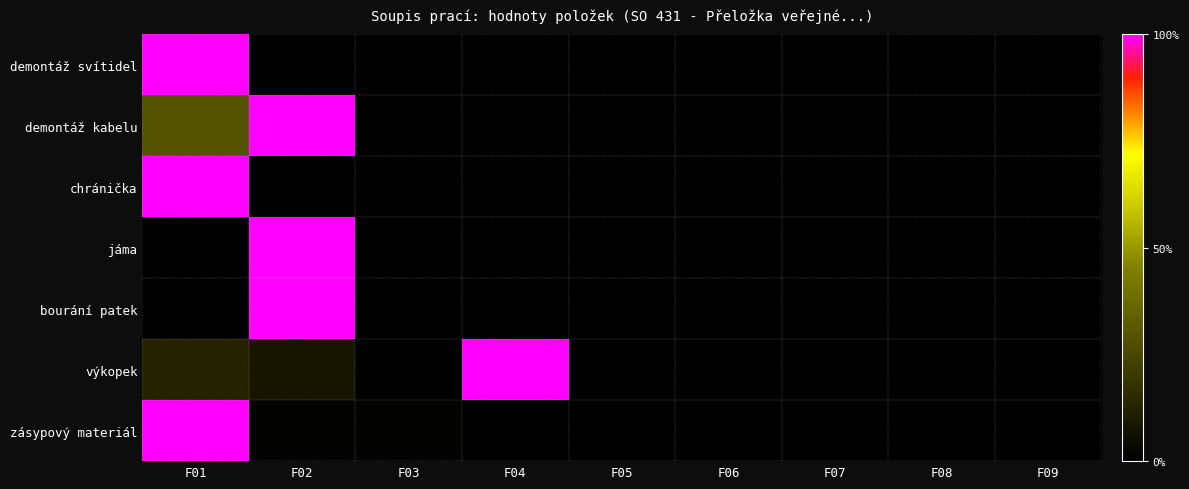

What is the total value across all series at F02?

3.1